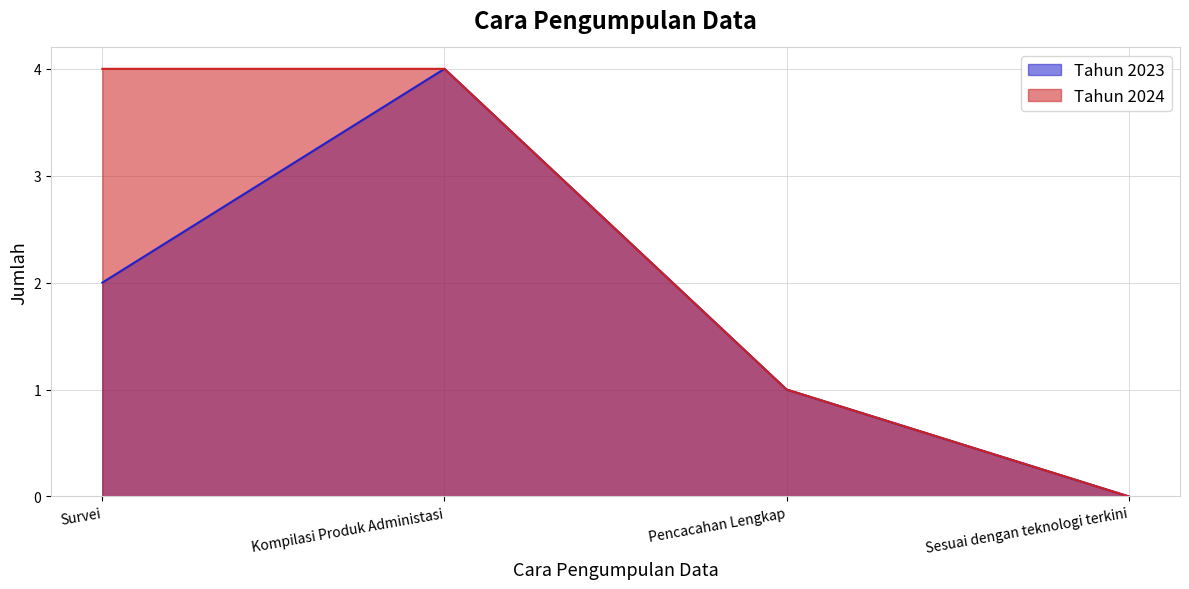

What position from the right is Kompilasi Produk Administasi?

3